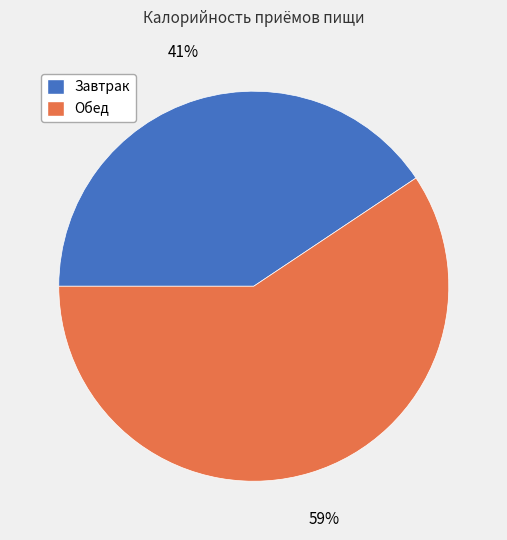

Which has a higher value, Обед or Завтрак?

Обед